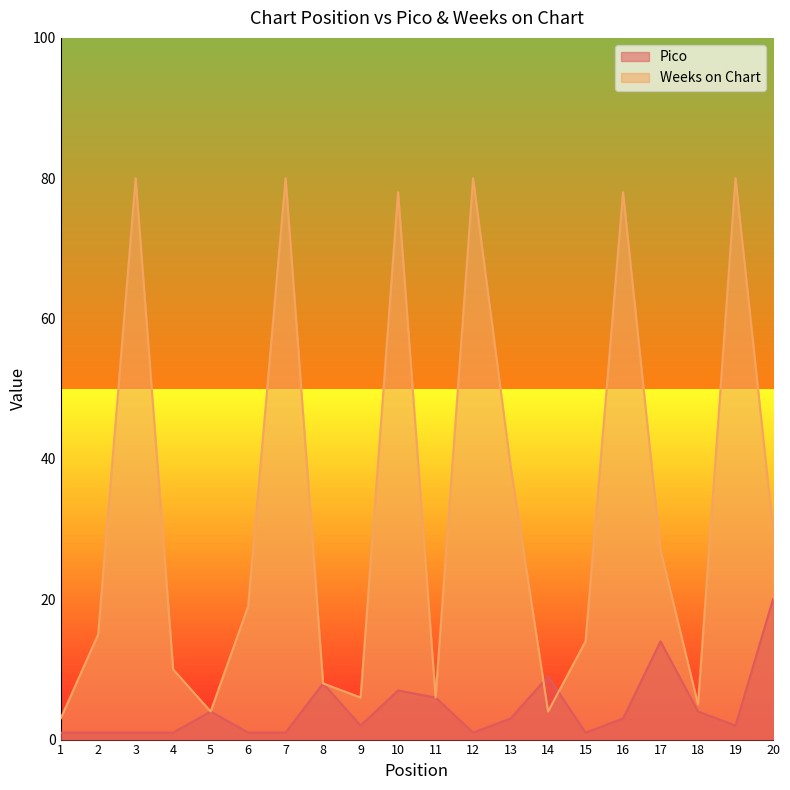

What is the minimum value shown in the chart?

1